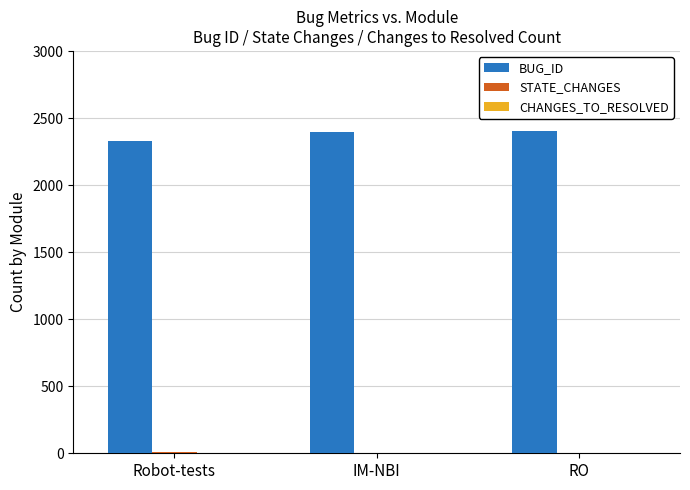

Which series has the largest total across all categories?

BUG_ID